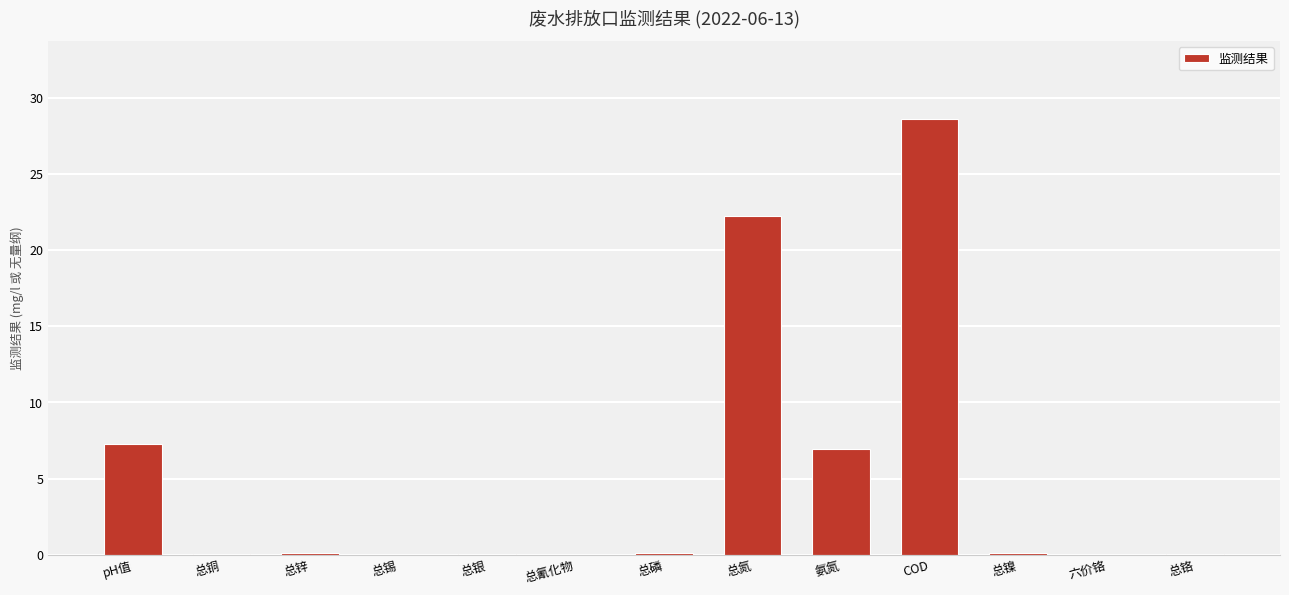

The value at 氨氮 is 7.0. True or false?

True